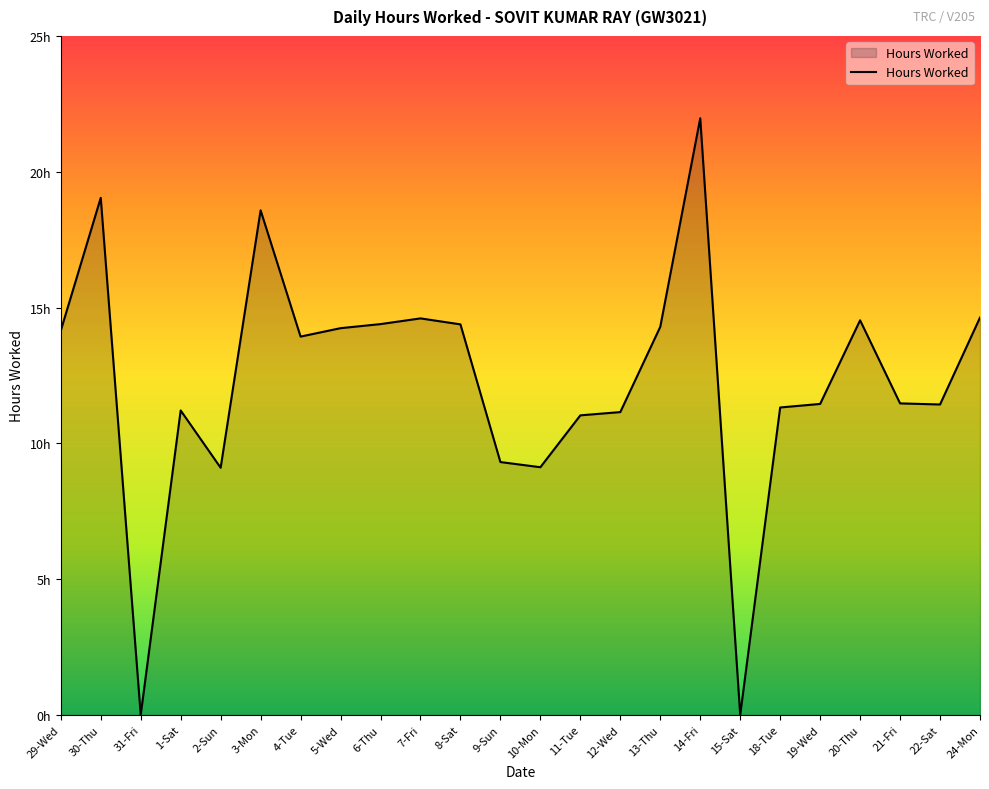

Is this an area chart (filled region under the line)?

Yes